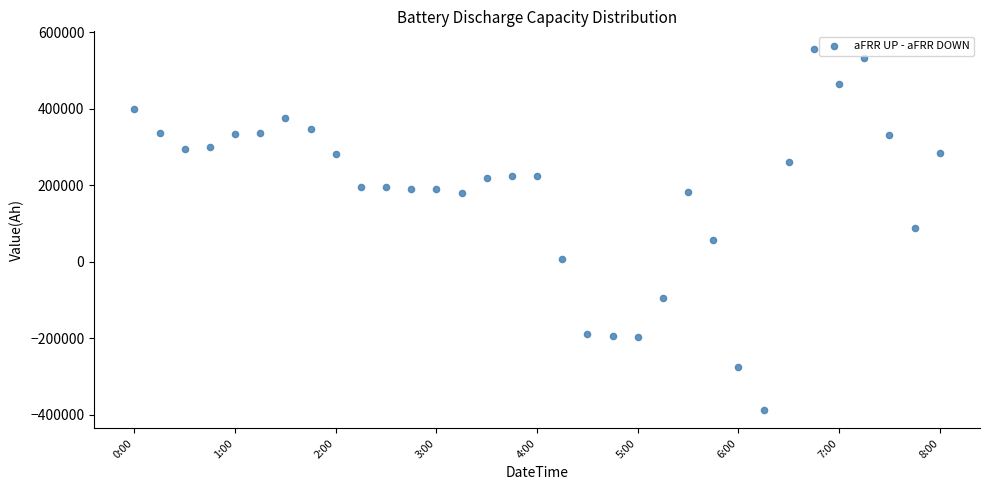

What is the range of Y values (max minus min)?

944000.0